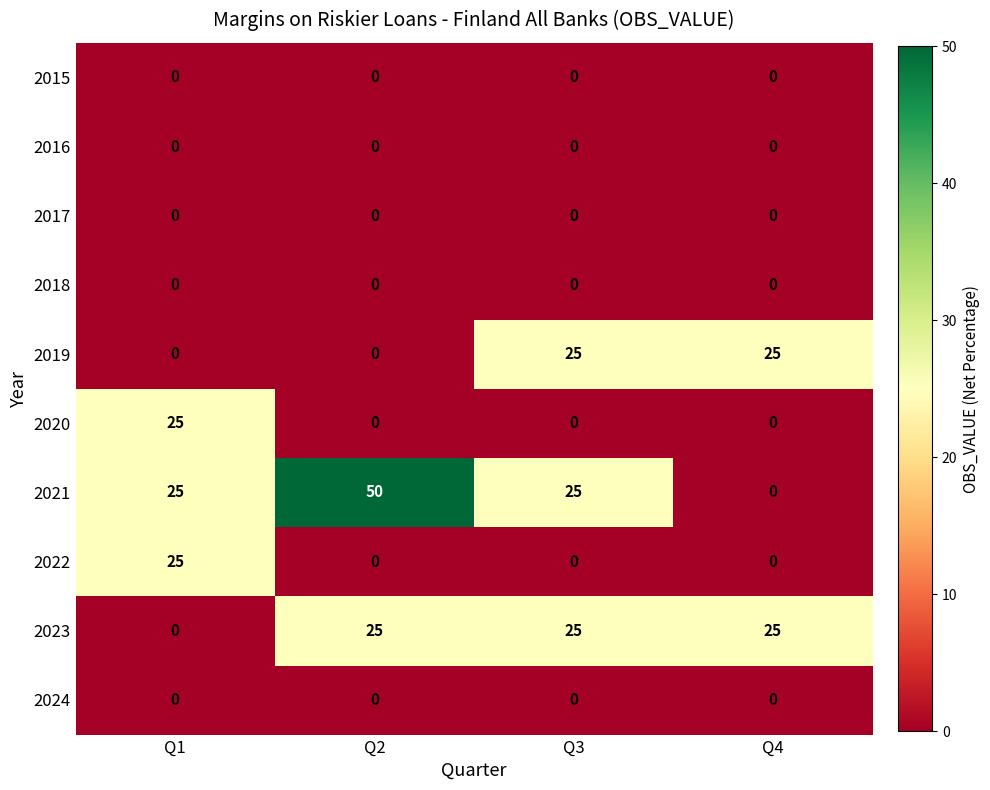

What is the sum of all 2019 values?

50